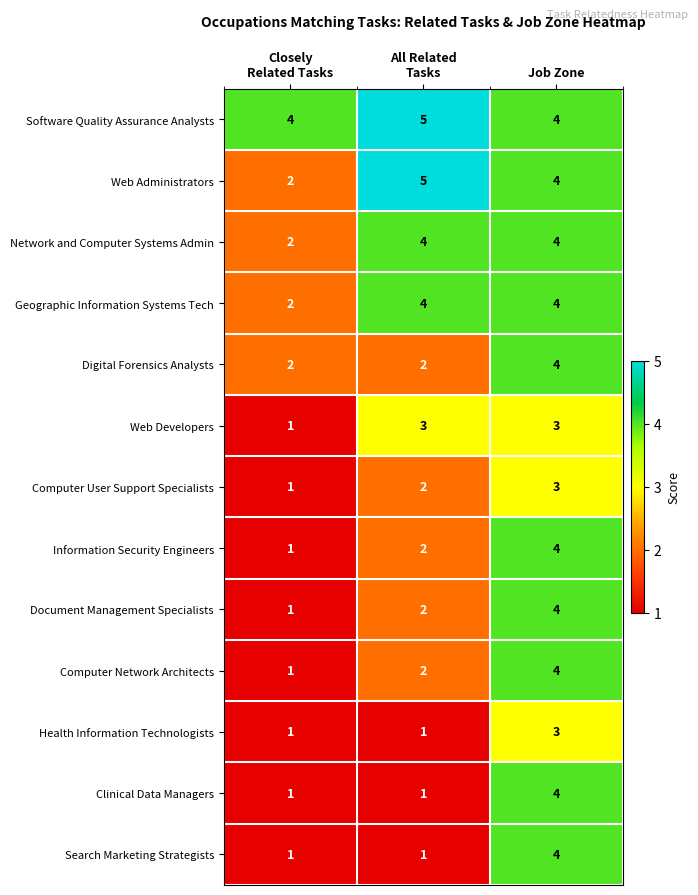

What is the sum of all Search Marketing Strategists values?

6